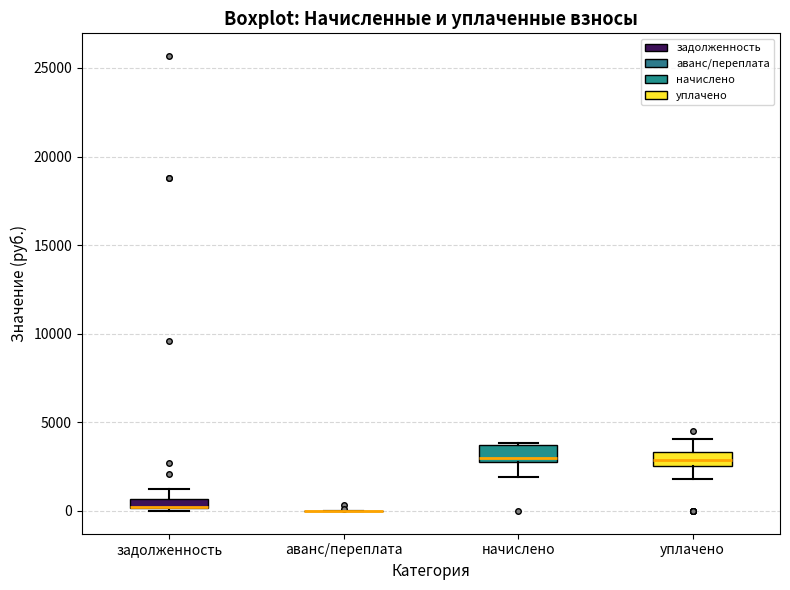

Where is the lower edge of the box for задолженность on the y-axis? The values are not printed on the chart, so give them approximately, as read against the axis.

0